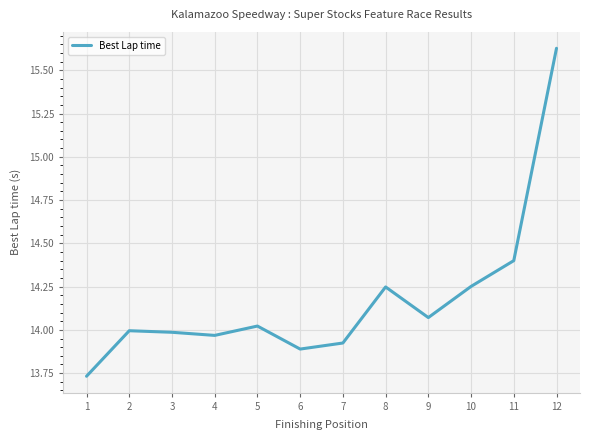

The chart shows a value of 14.0 at 3. True or false?

True